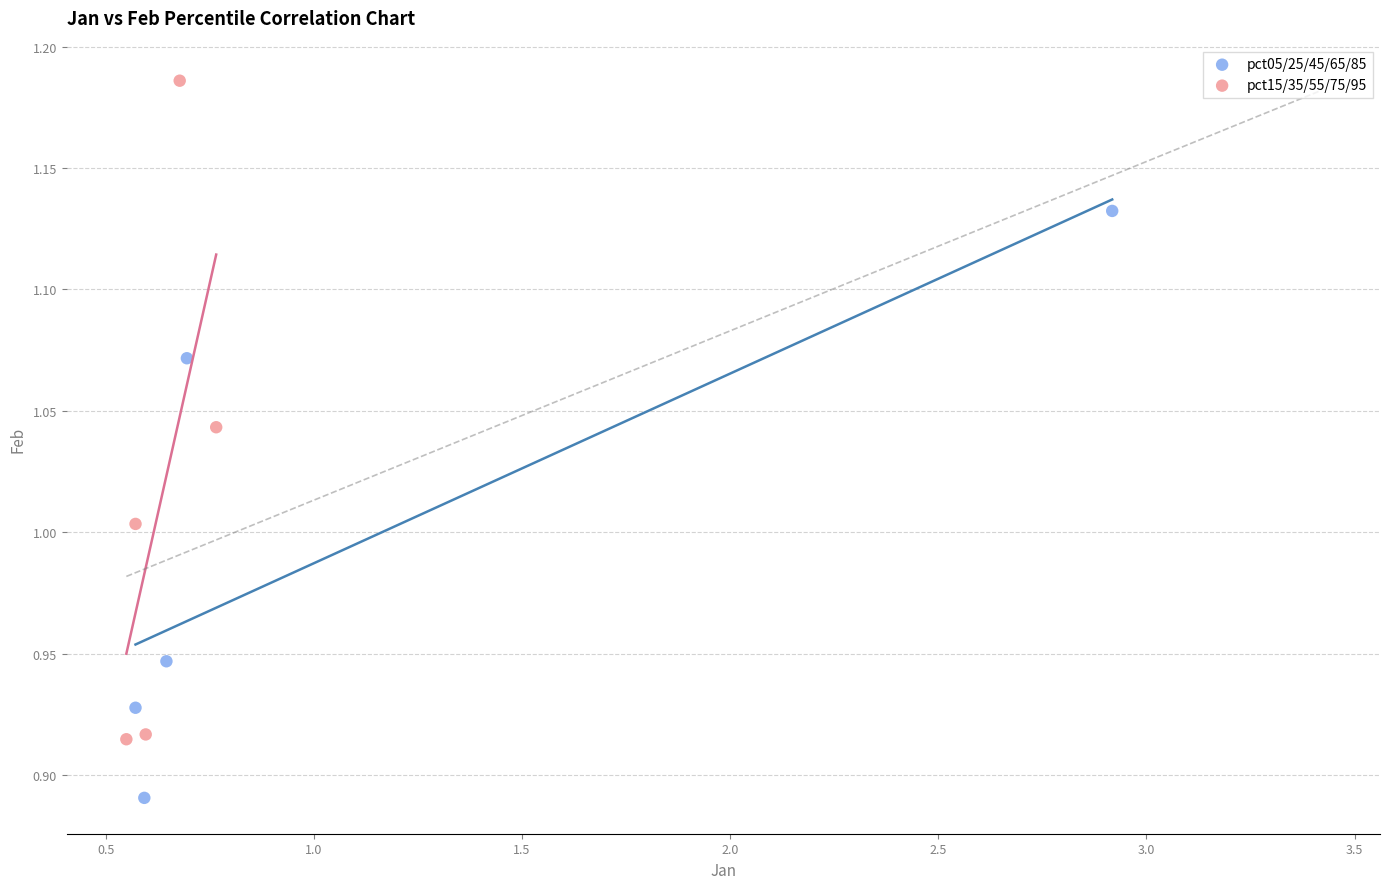

Which series has the largest Y range (max minus min)?

pct15/35/55/75/95